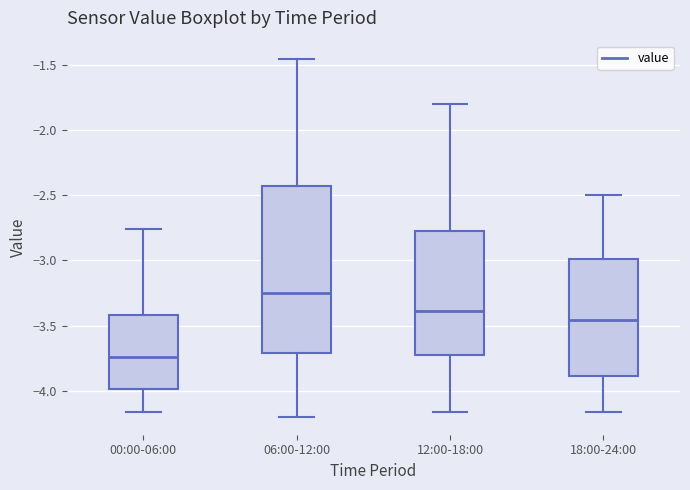

Reading left to right, transcribe this box plot: for each box, give where its median line is, the range the box spans, and where its two whiskers end, as read against the y-axis. The values are not printed on the chart, so give them approximately, as read against the axis.

00:00-06:00: median -3.75, box -4.00 to -3.40, whiskers -4.15 to -2.75
06:00-12:00: median -3.25, box -3.70 to -2.40, whiskers -4.20 to -1.45
12:00-18:00: median -3.40, box -3.70 to -2.75, whiskers -4.15 to -1.80
18:00-24:00: median -3.45, box -3.90 to -3.00, whiskers -4.15 to -2.50